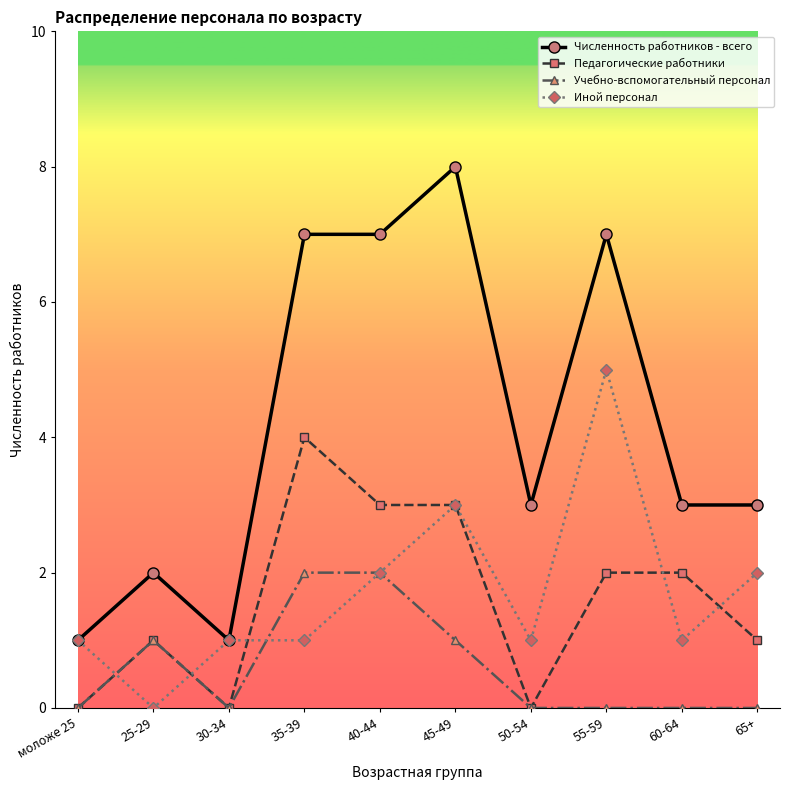

What are all the series names shown in the legend?

Численность работников - всего, Педагогические работники, Учебно-вспомогательный персонал, Иной персонал